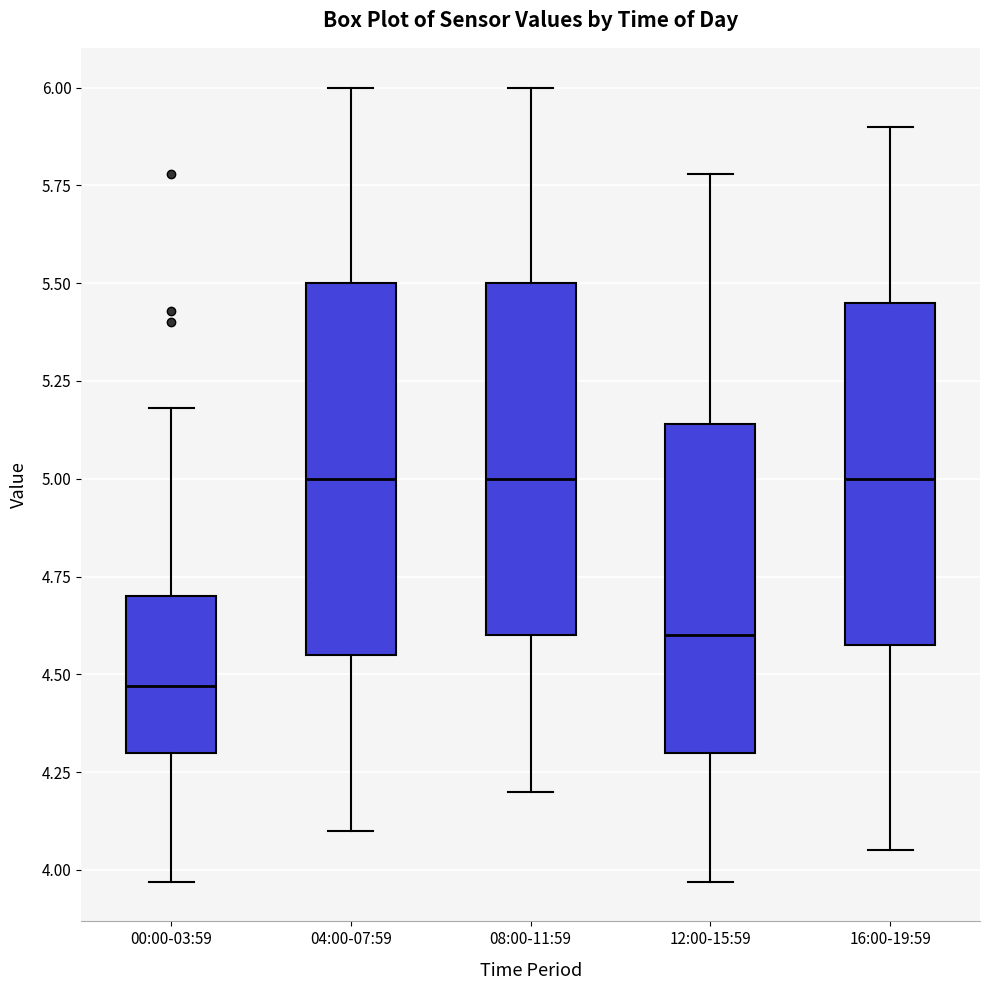

Reading left to right, read every box against the y-axis: the position of its median line, the range the box covers, and the ends of its whiskers. The values are not printed on the chart, so give them approximately, as read against the axis.

00:00-03:59: median 4.45, box 4.30 to 4.70, whiskers 3.95 to 5.20
04:00-07:59: median 5.00, box 4.55 to 5.50, whiskers 4.10 to 6.00
08:00-11:59: median 5.00, box 4.60 to 5.50, whiskers 4.20 to 6.00
12:00-15:59: median 4.60, box 4.30 to 5.15, whiskers 3.95 to 5.80
16:00-19:59: median 5.00, box 4.60 to 5.45, whiskers 4.05 to 5.90